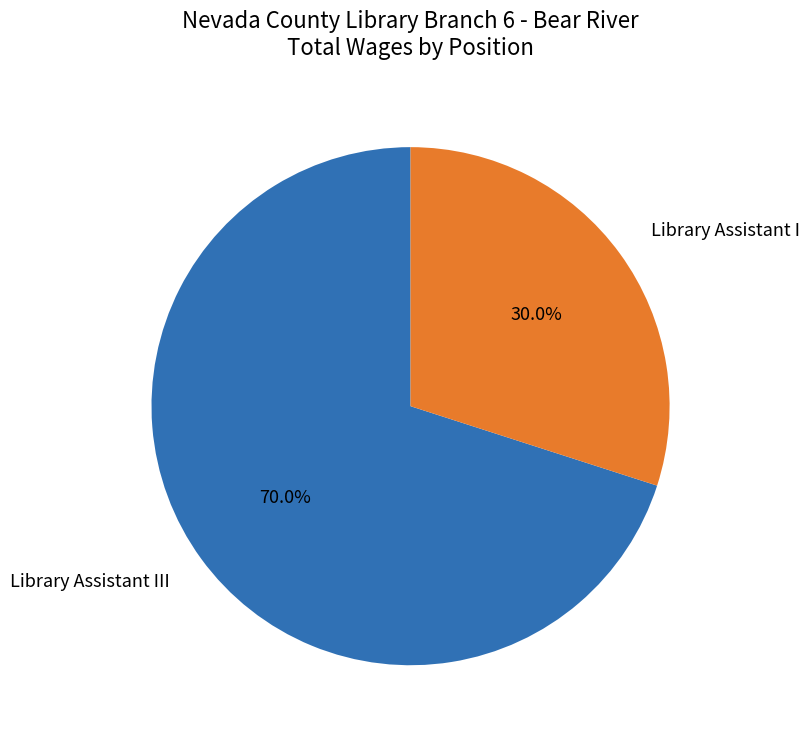

Do Library Assistant III and Library Assistant I together represent more than half of the pie?

Yes